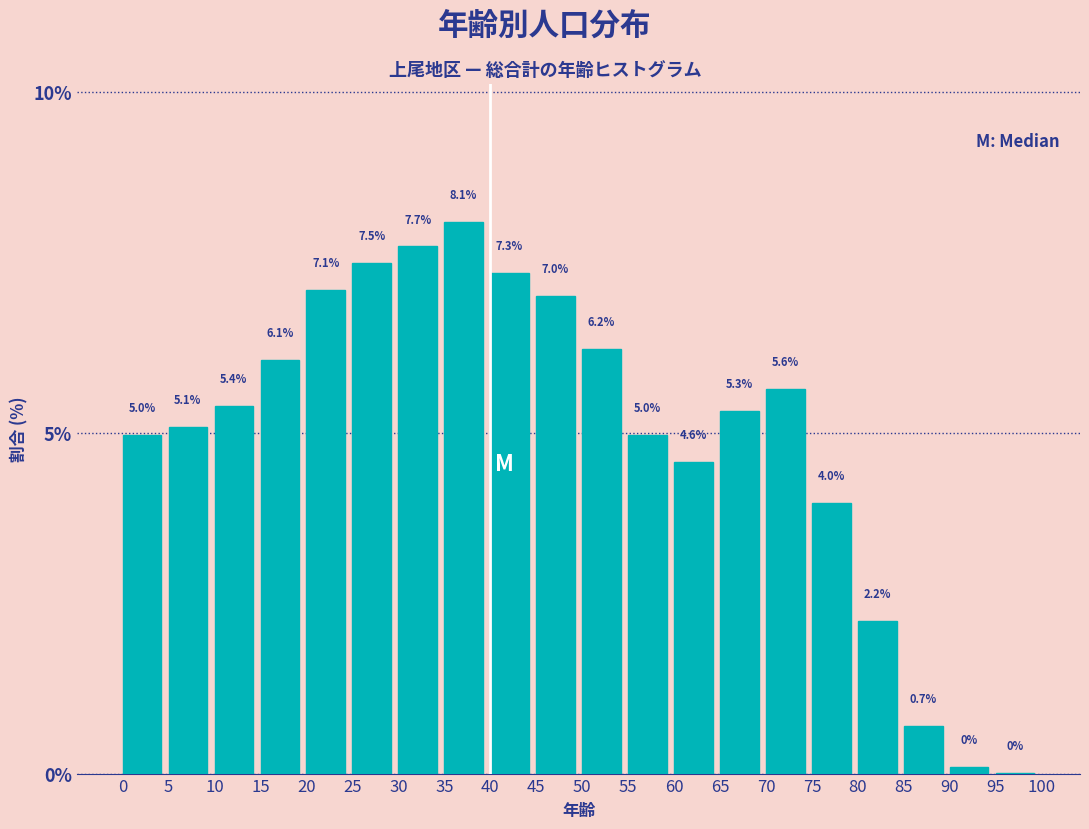

Approximately how many times larger is the value at 25 compared to 40?

1.0